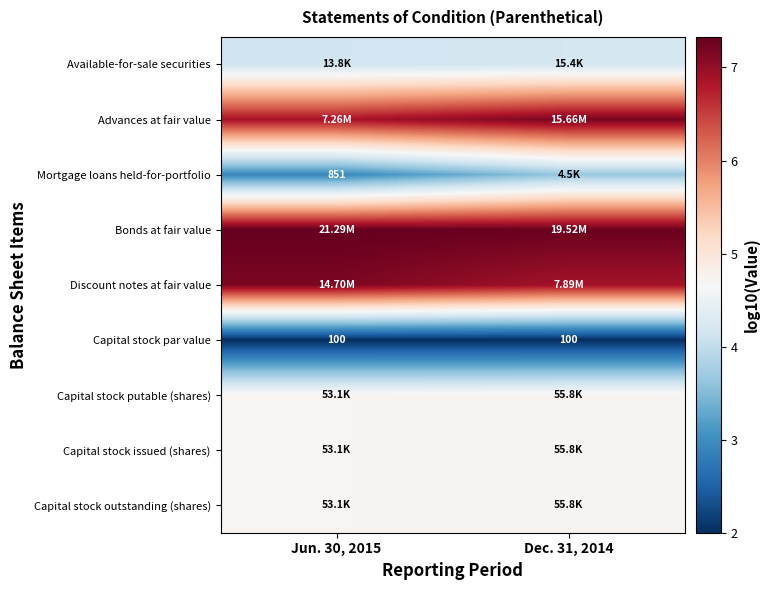

Which series has the largest total across all categories?

row_3